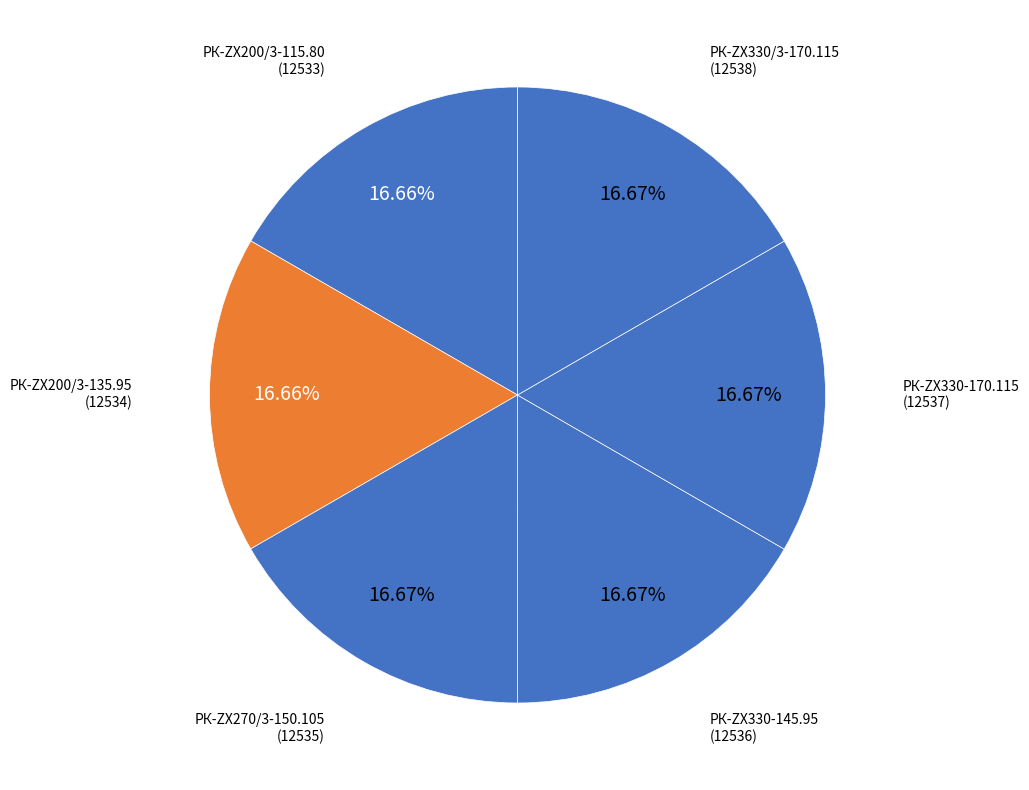

Does any single category account for the majority?

No